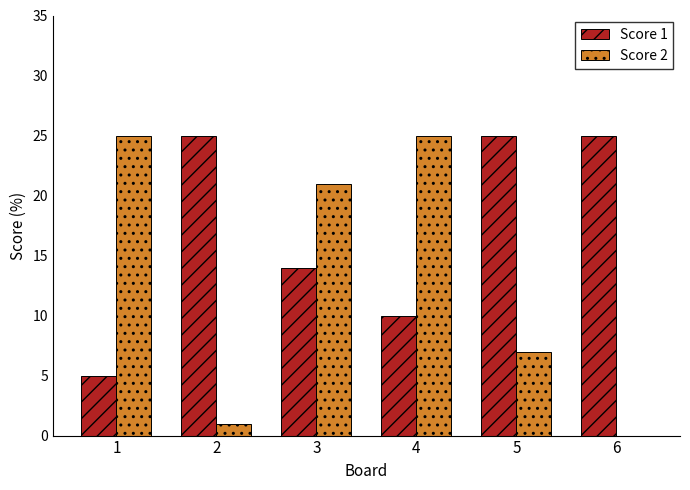

Count the number of data series in this chart.

2